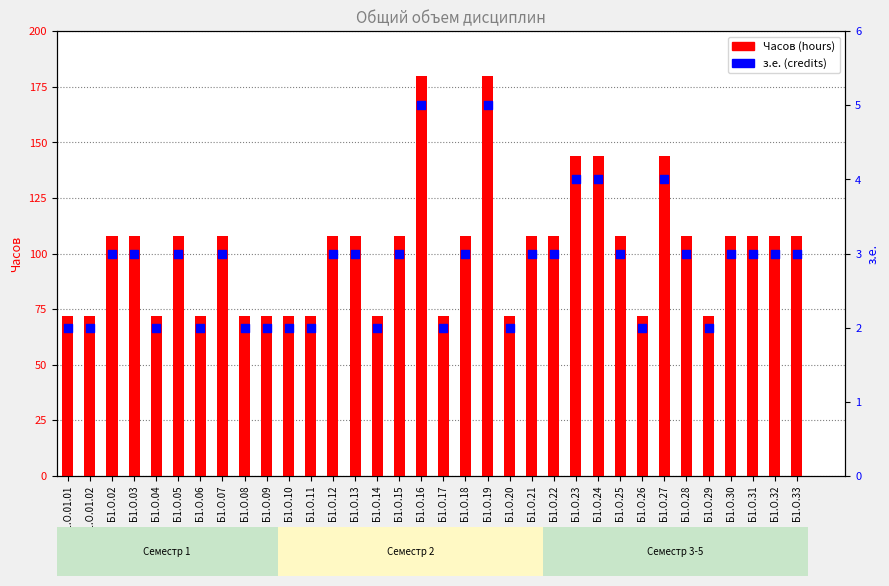

Which series reaches the maximum Y coordinate?

Часов (hours)